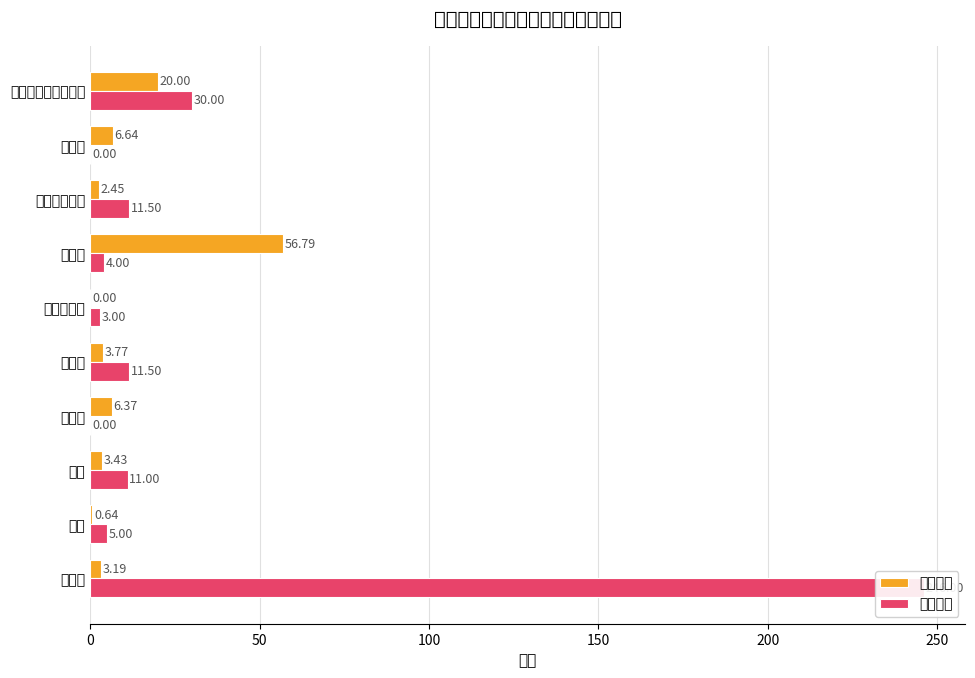

How many data points does each series have?

10